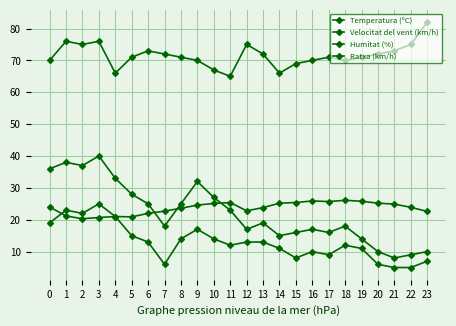

Does the chart have visible grid lines?

Yes